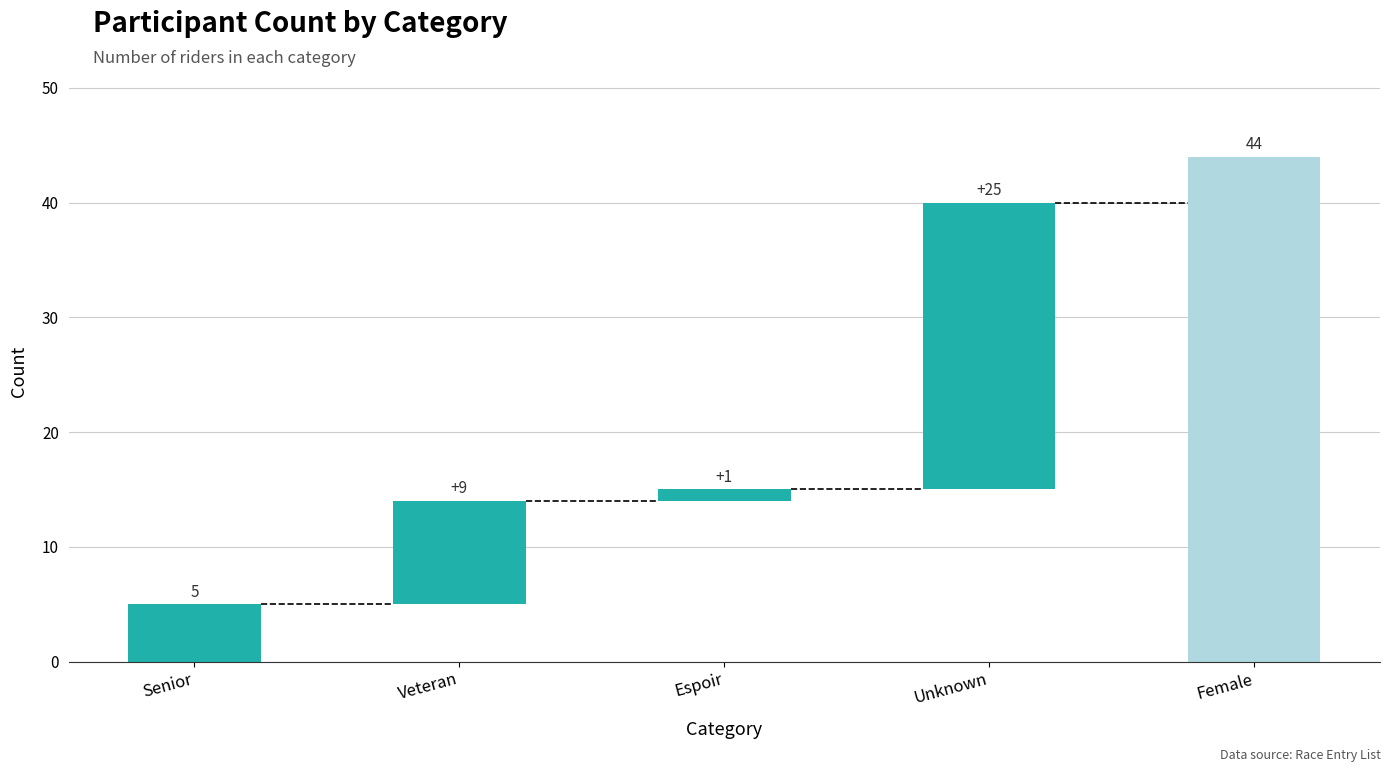

True or false: the data shows 9 at Senior.

False